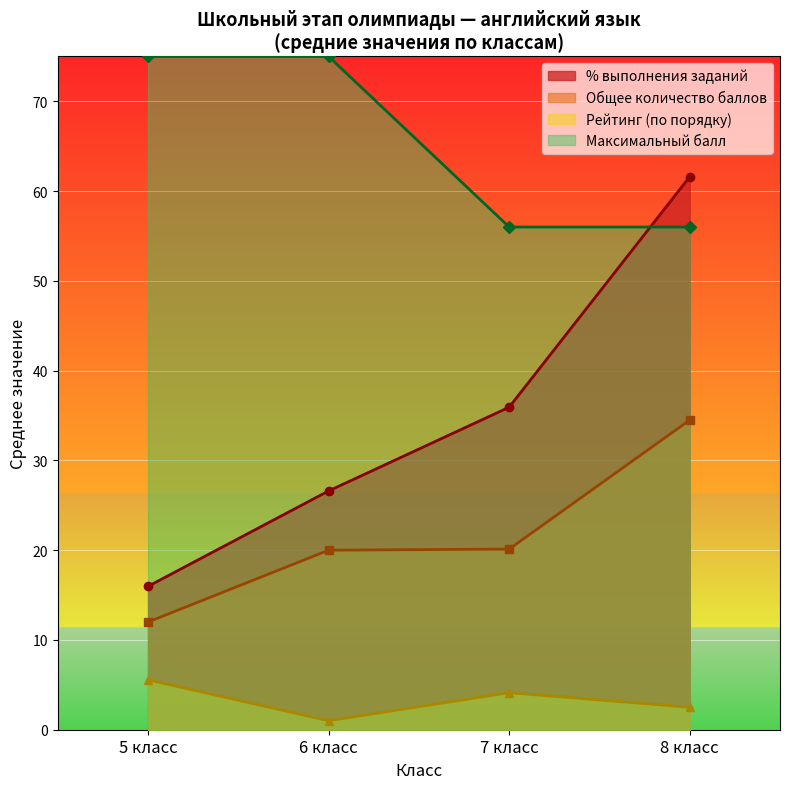

What are all the series names shown in the legend?

% выполнения заданий, Общее количество баллов, Рейтинг (по порядку), Максимальный балл